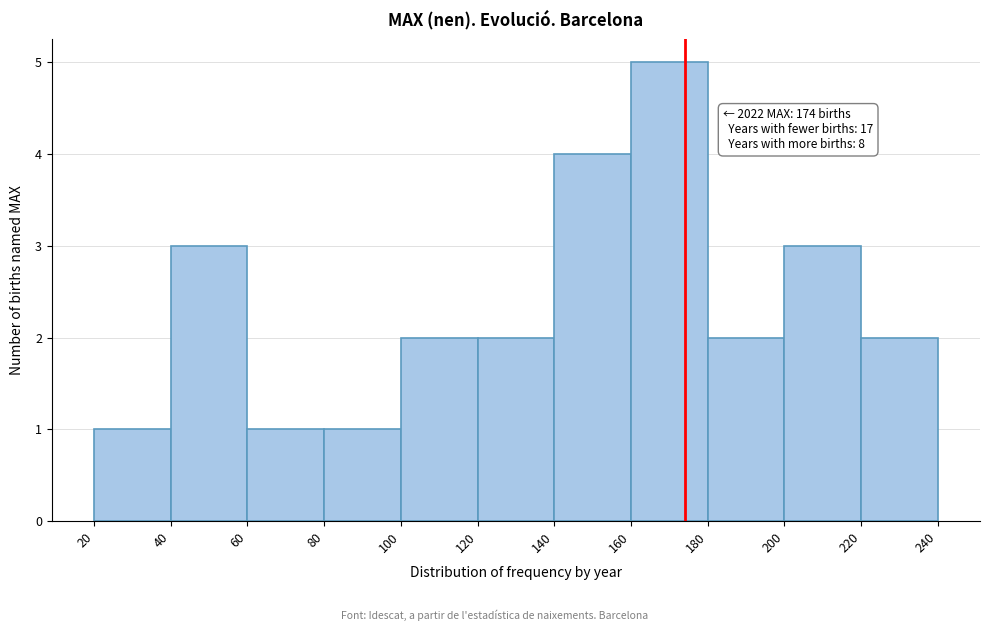

Which range on the x-axis has the tallest bar?

160 to 180